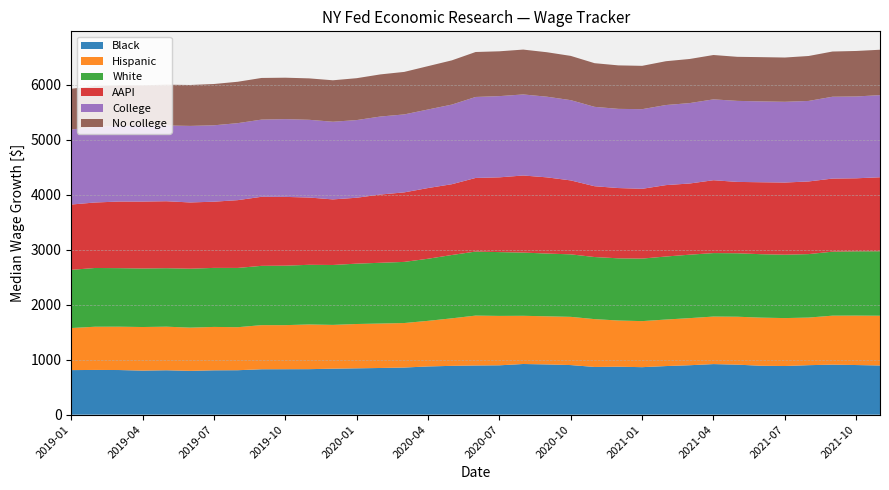

Reading left to right, extract all data points from this chart.

Black: 809.9	812.8	811.2	800.7	807.1	795.9	806.0	807.8	825.3	826.1	827.0	835.5	842.2	848.3	856.6	876.3	887.3	893.7	896.9	920.8	912.9	901.3	867.2	871.8	863.2	883.1	898.4	919.2	908.7	888.8	884.1	899.5	909.2	901.9	893.9
Hispanic: 764.6	785.4	787.7	792.3	791.9	785.9	788.7	781.9	801.9	801.0	812.5	796.2	805.5	807.9	808.8	828.9	863.6	906.9	897.9	876.0	874.7	876.3	869.2	839.5	836.9	845.6	856.0	863.9	871.4	874.7	871.2	865.2	890.2	898.7	904.2
White: 1057.8	1067.7	1064.2	1063.7	1063.2	1071.3	1073.0	1077.5	1077.6	1081.1	1084.3	1088.8	1097.2	1104.4	1111.3	1128.7	1151.1	1163.9	1159.7	1149.0	1140.5	1136.1	1128.6	1130.3	1136.6	1145.6	1153.3	1153.7	1153.2	1152.9	1152.0	1153.5	1163.1	1168.0	1172.0
AAPI: 1187.0	1190.2	1210.4	1216.5	1216.9	1203.9	1203.1	1231.8	1255.1	1249.9	1222.7	1192.0	1197.7	1240.3	1263.5	1285.1	1286.6	1337.9	1359.0	1401.0	1384.7	1343.7	1287.0	1277.3	1268.2	1297.8	1293.7	1324.2	1297.0	1307.8	1311.7	1320.5	1328.3	1327.3	1344.6
College: 1364.0	1374.7	1373.1	1375.0	1376.8	1391.3	1388.5	1399.4	1402.9	1413.6	1413.0	1411.3	1411.5	1417.9	1416.8	1427.6	1447.0	1471.8	1476.2	1473.2	1466.0	1458.9	1442.6	1439.1	1447.5	1455.4	1461.5	1469.7	1472.8	1469.5	1467.6	1463.5	1487.4	1487.2	1492.9
No college: 739.9	744.9	740.4	739.1	741.7	743.7	750.6	752.3	756.9	752.8	752.7	753.5	761.4	765.7	772.8	788.0	804.0	817.2	814.6	815.2	808.1	804.3	793.6	790.4	787.5	796.4	801.7	806.0	800.7	804.3	804.5	816.7	821.9	827.1	824.9